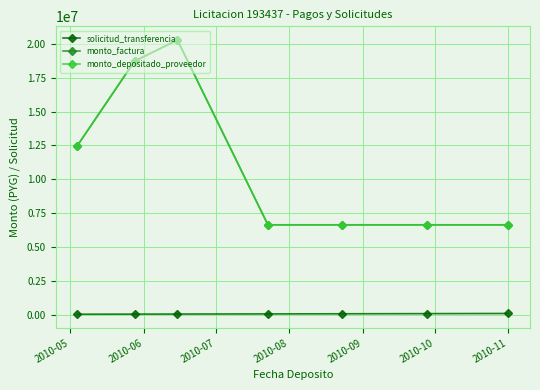

Is this an area chart (filled region under the line)?

No